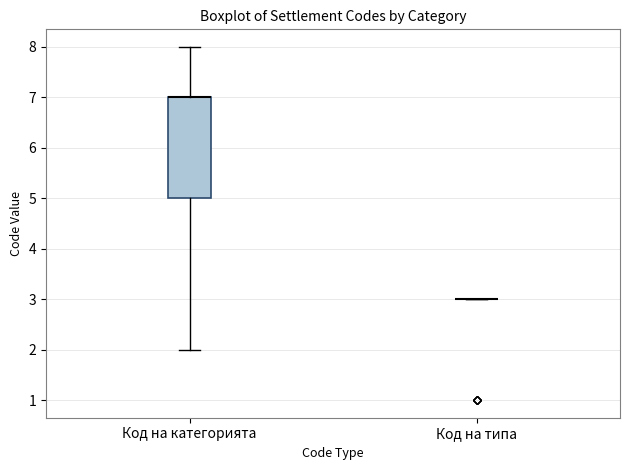

Reading left to right, transcribe this box plot: for each box, give where its median line is, the range the box spans, and where its two whiskers end, as read against the y-axis. The values are not printed on the chart, so give them approximately, as read against the axis.

Код на категорията: median 7 (drawn on the box's upper edge), box 5 to 7, whiskers 2 to 8
Код на типа: box collapsed to a line at 3, whiskers 3 to 3